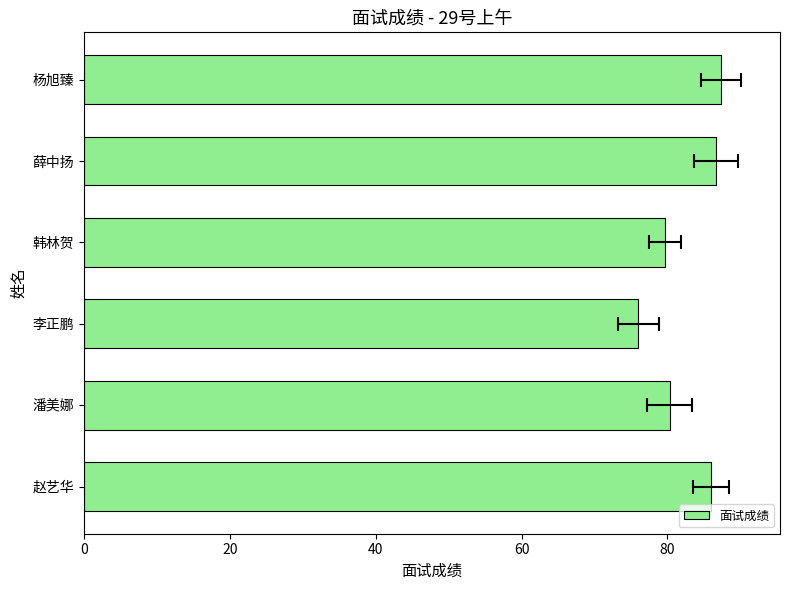

What is the sum of all values?

496.0